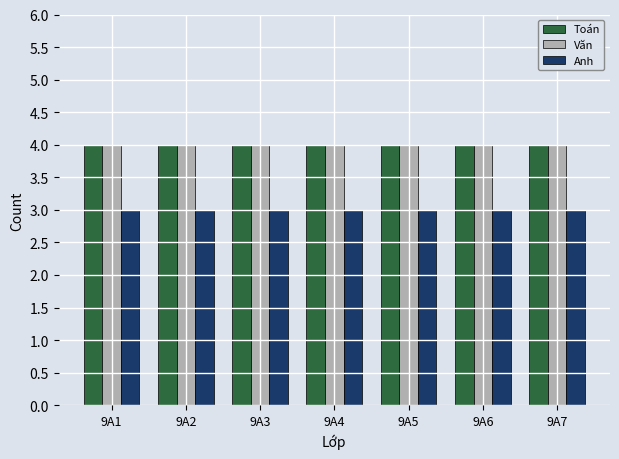

Reading left to right, extract all data points from this chart.

Toán: 4	4	4	4	4	4	4
Văn: 4	4	4	4	4	4	4
Anh: 3	3	3	3	3	3	3